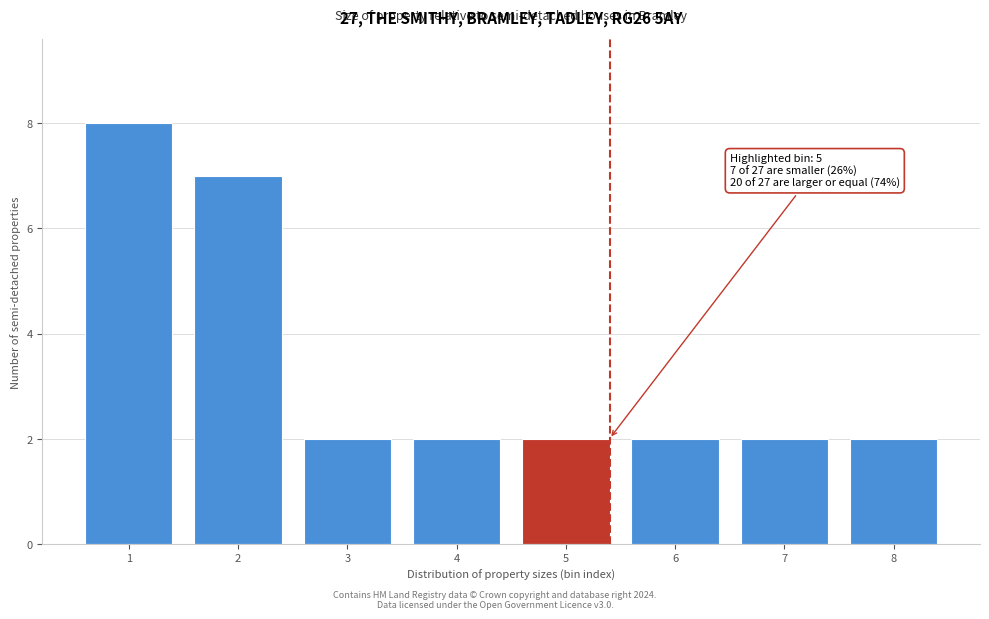

Reading left to right, what are all the values shown in this chart?

8	7	2	2	2	2	2	2